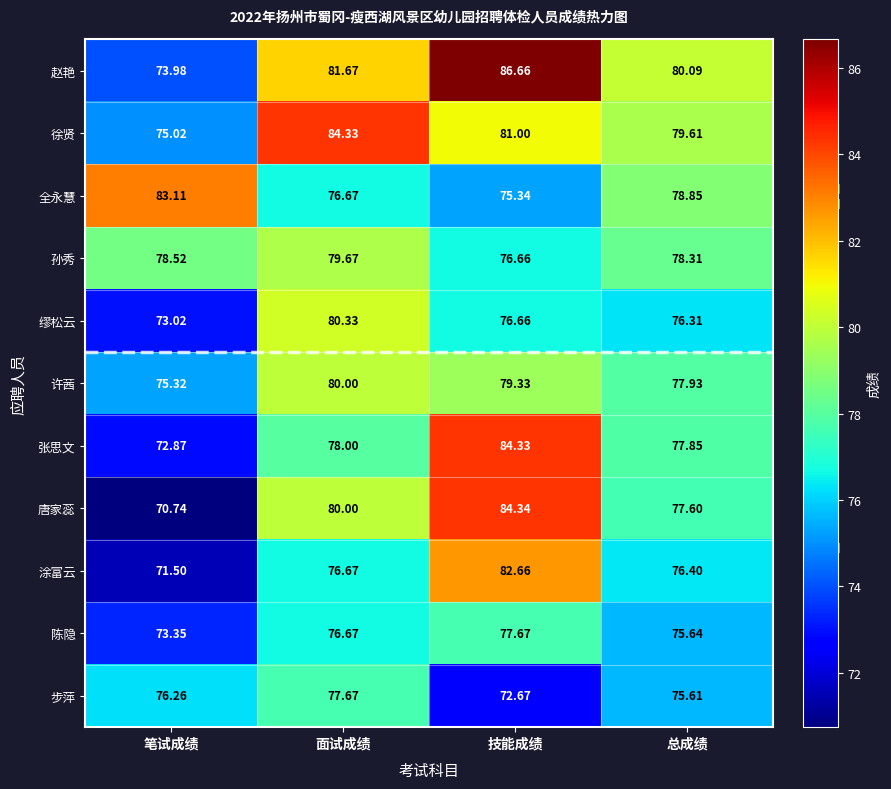

Which series has the largest range (max minus min)?

唐家蕊